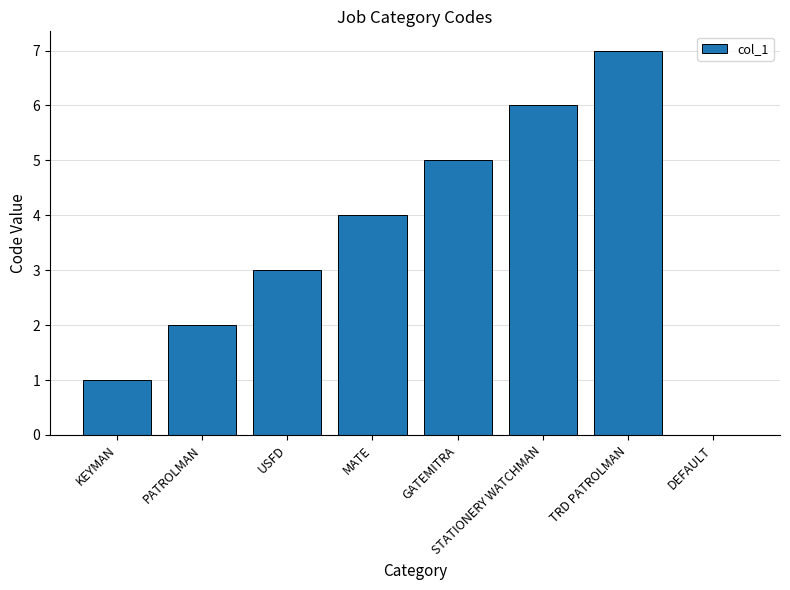

What is the sum of all values?

28